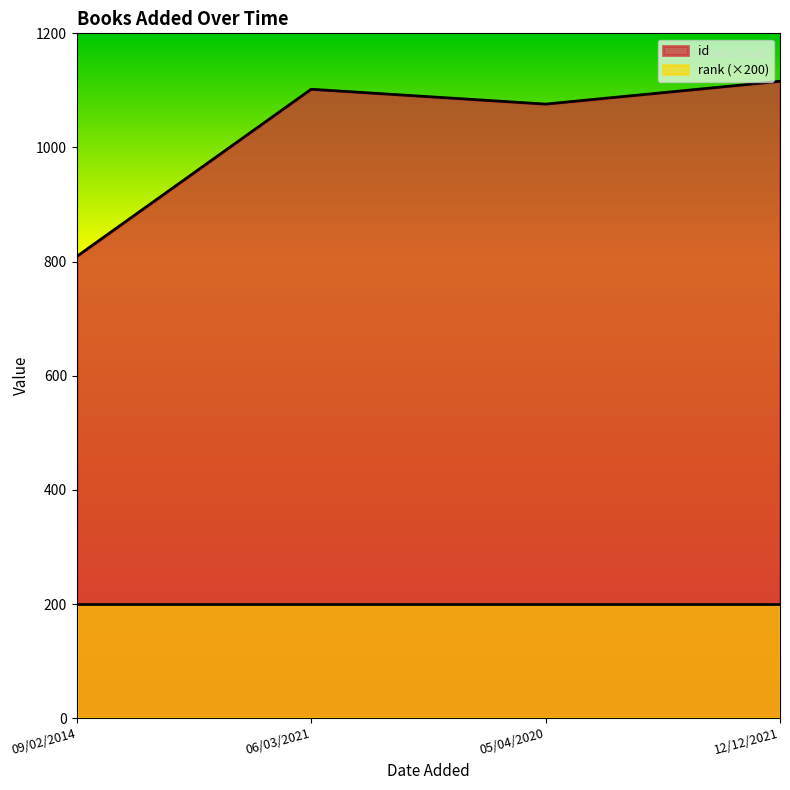

True or false: there are more than 2 points higher than both neighbors.

False